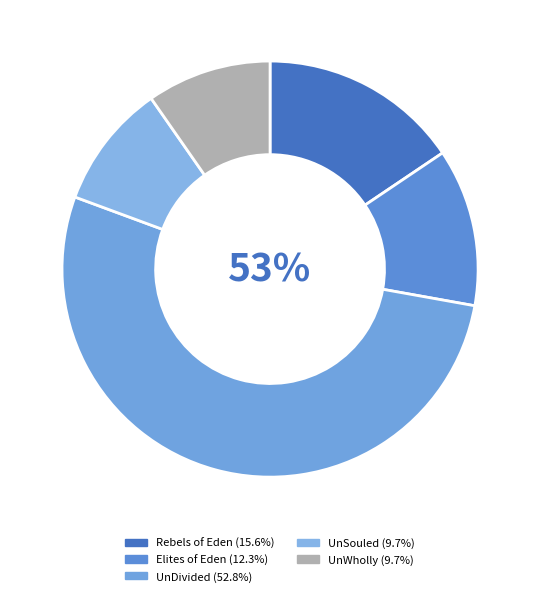

To the nearest percent, what is the difference between the largest and smallest slice percentages?

43%